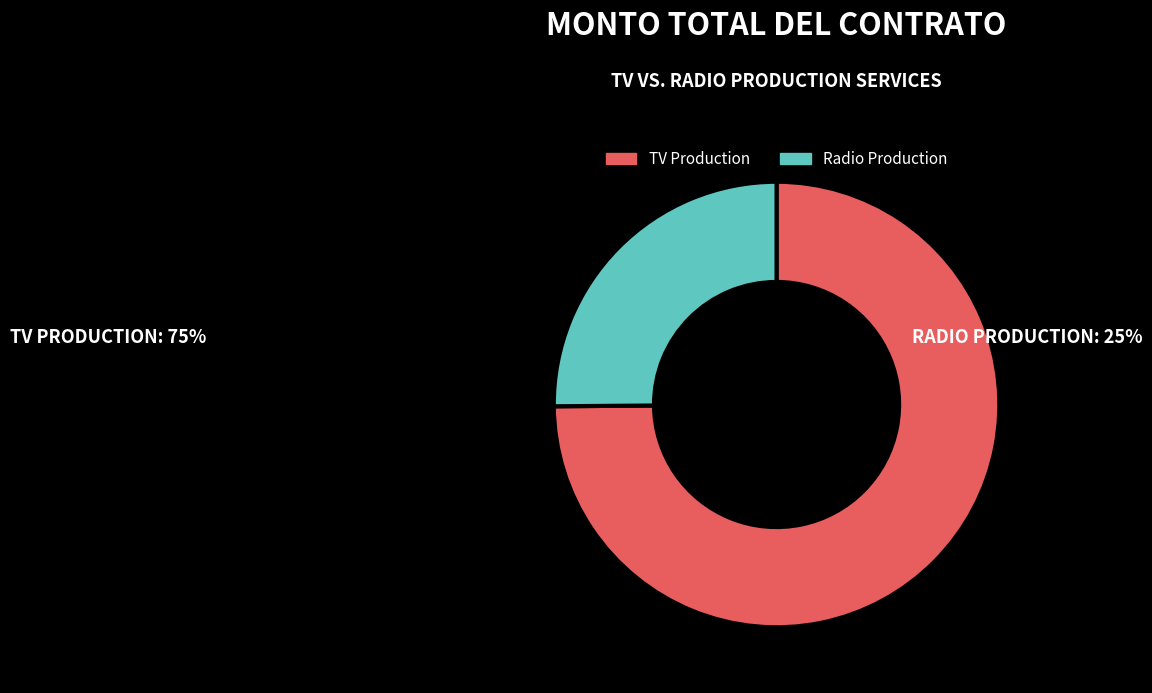

What is the ratio of the value at Radio Production to the value at TV Production?

0.3